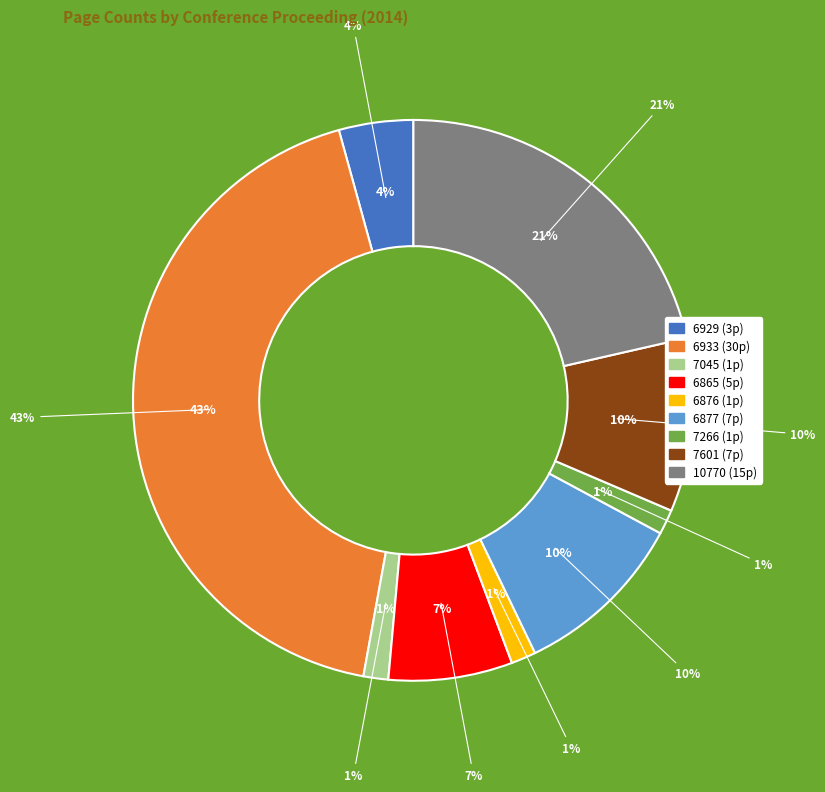

The OPUS4-10770 slice represents 31% of the pie. True or false?

False